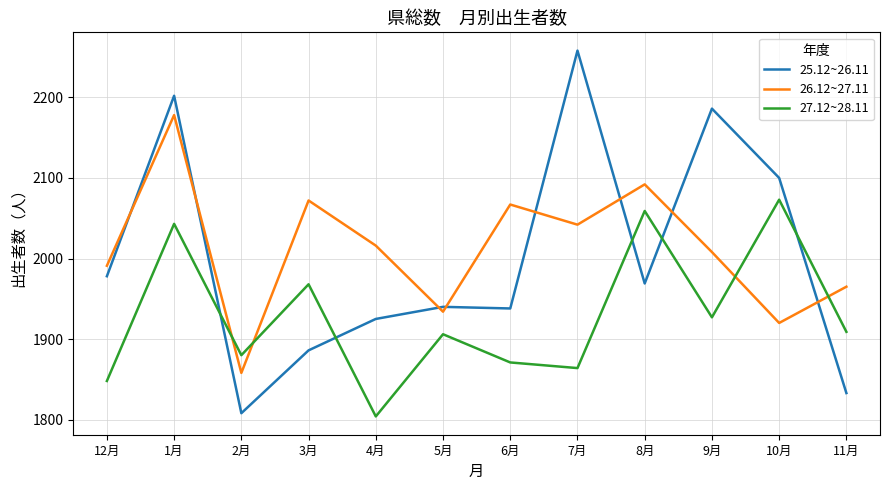

Where is the first local minimum for 25.12~26.11?

2月